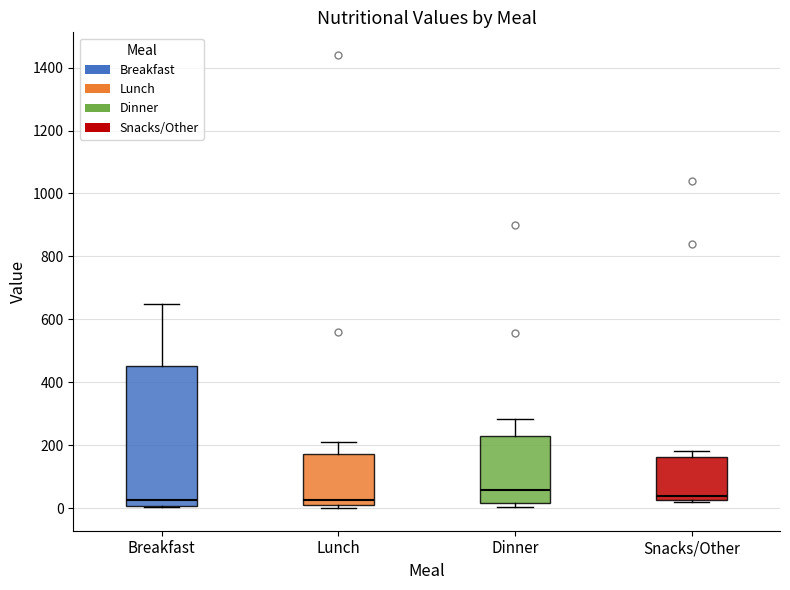

Comparing the boxes themselves (not the whiskers), which one is the tallest?

Breakfast